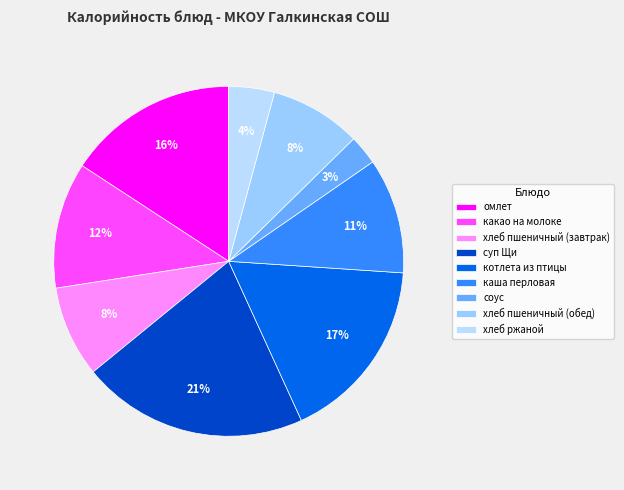

What is the smallest slice in the pie chart?

соус